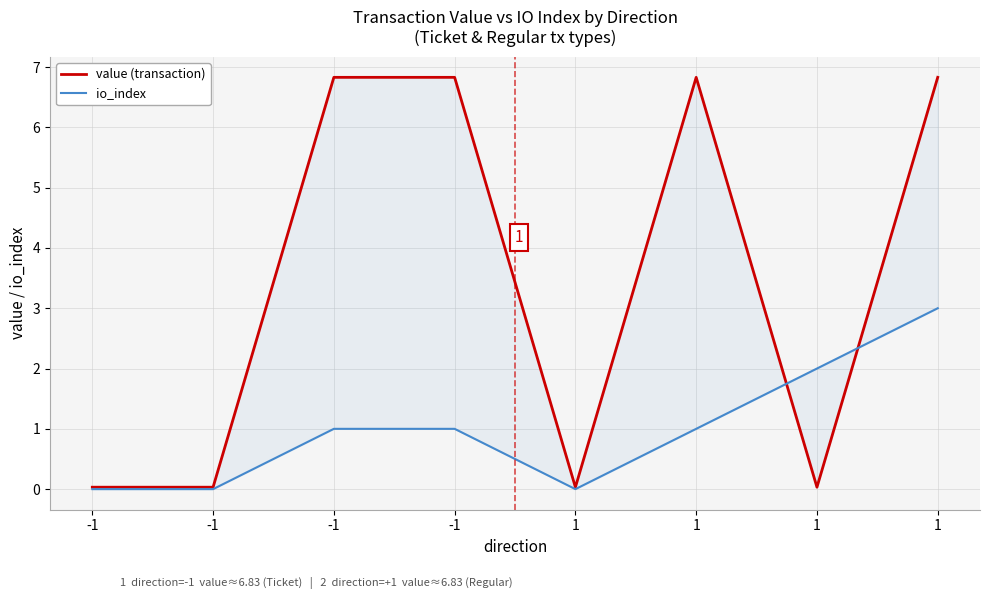

What is the difference between the maximum and minimum values in the io_index series?

3.0